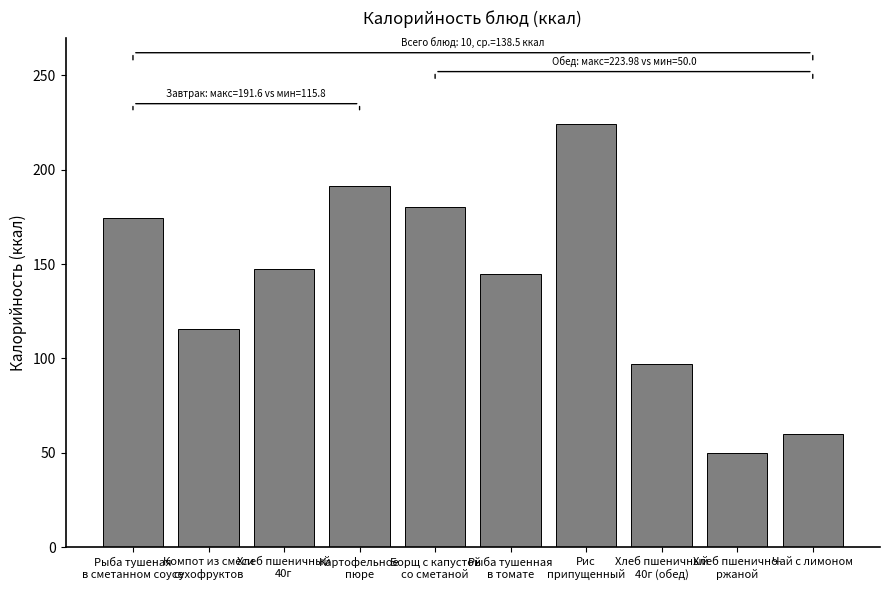

Which label corresponds to the smallest value in the chart?

Хлеб пшенично-
ржаной